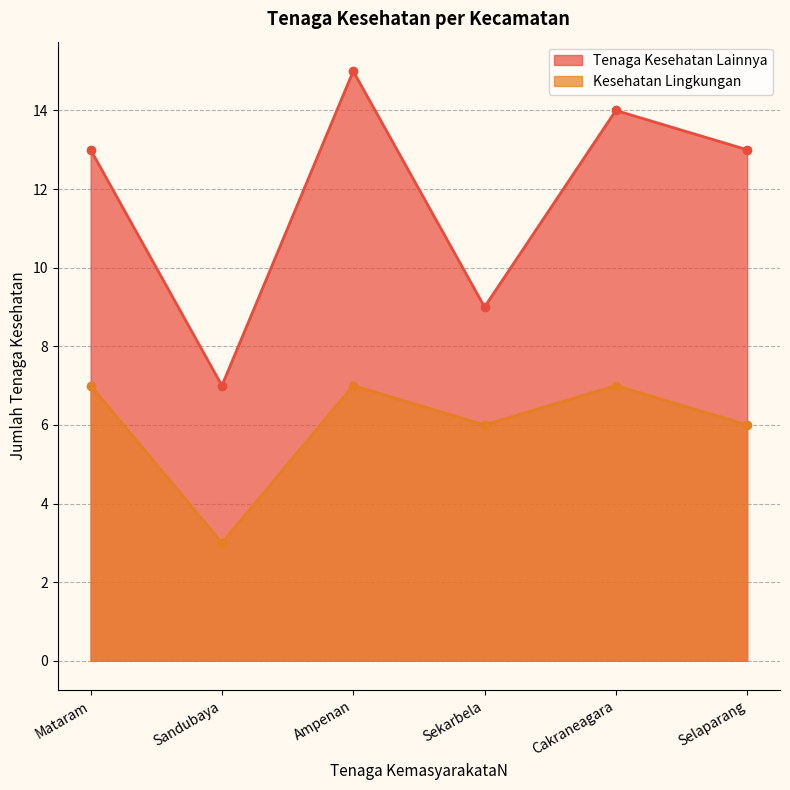

What is the total value across all series at Mataram?

20